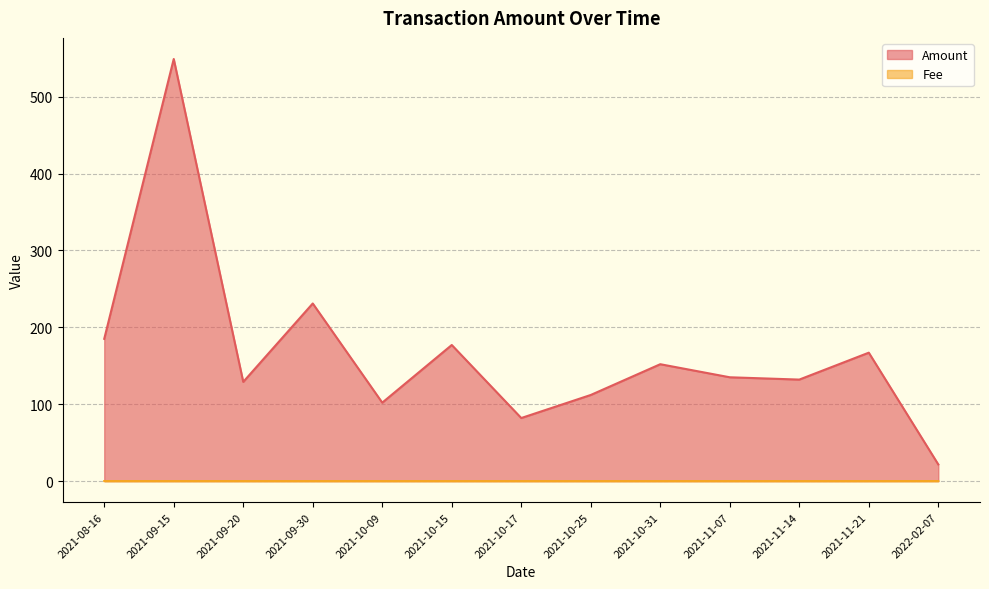

What is the label of the 3rd point from the left?

2021-09-20